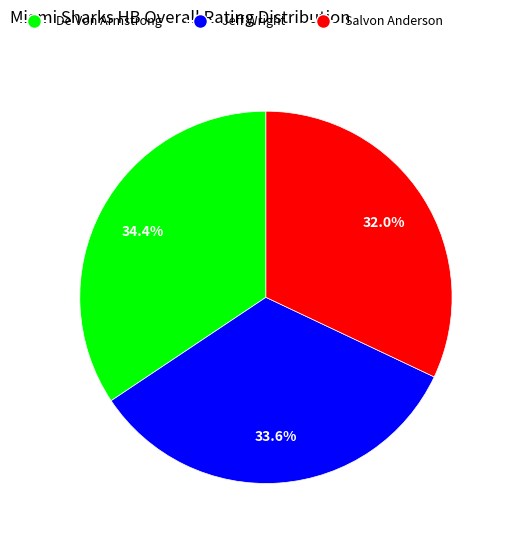

Count the number of slices in the pie.

3